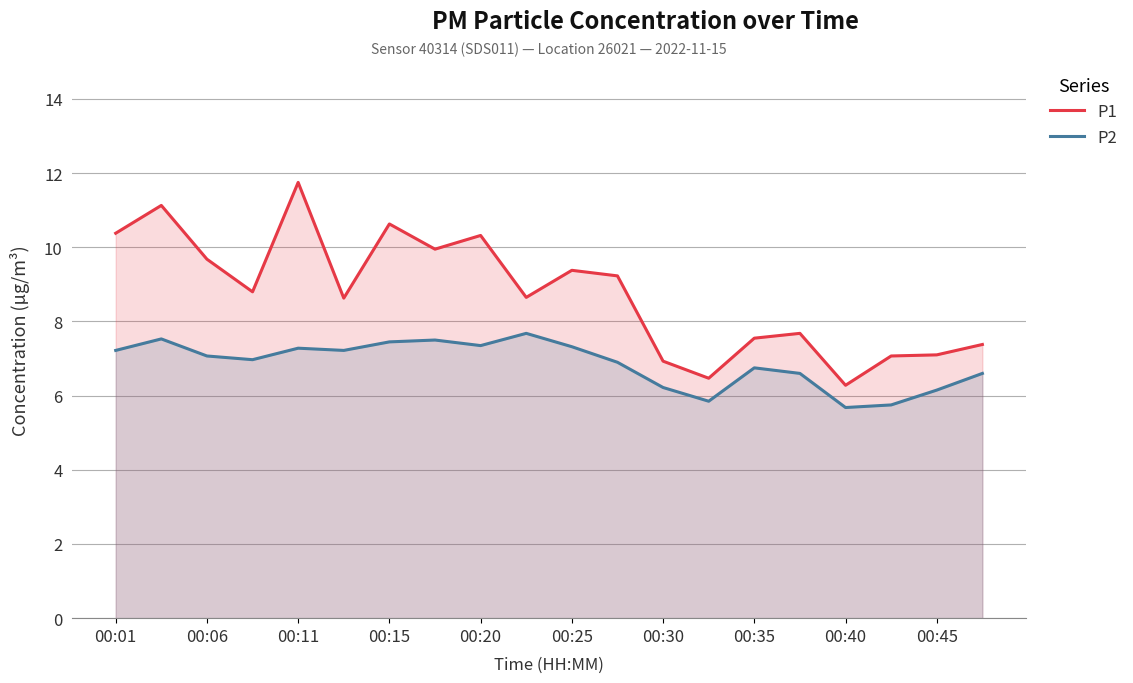

True or false: P2 and P1 intersect in this chart.

False